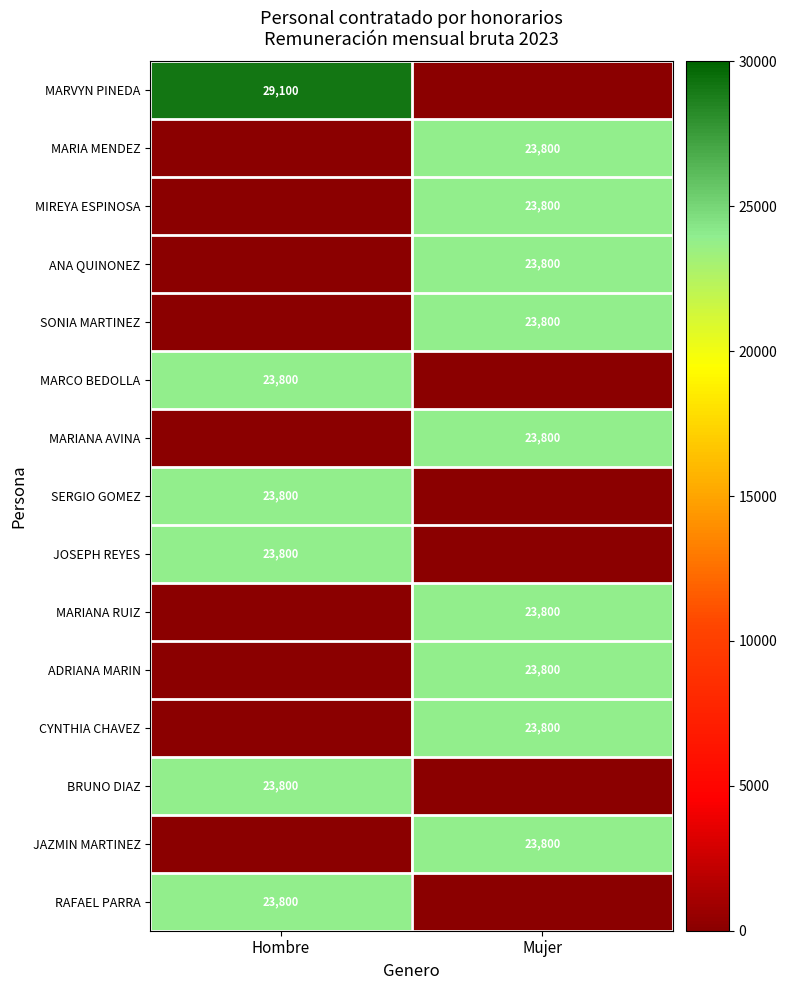

At how many categories does at least one series exceed 23933?

1